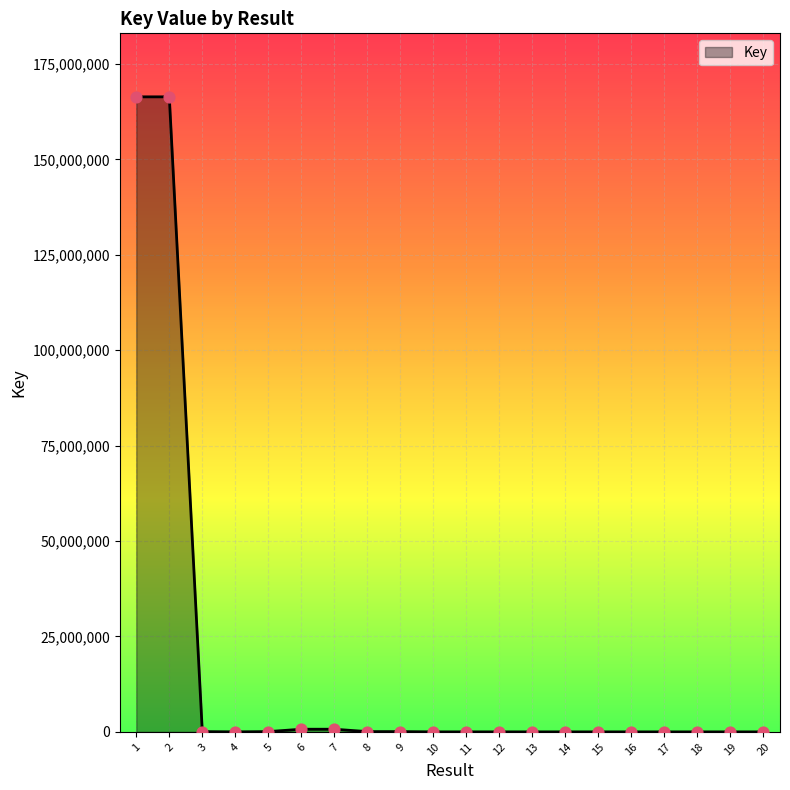

What is the change in value from 18 to 19?

-444